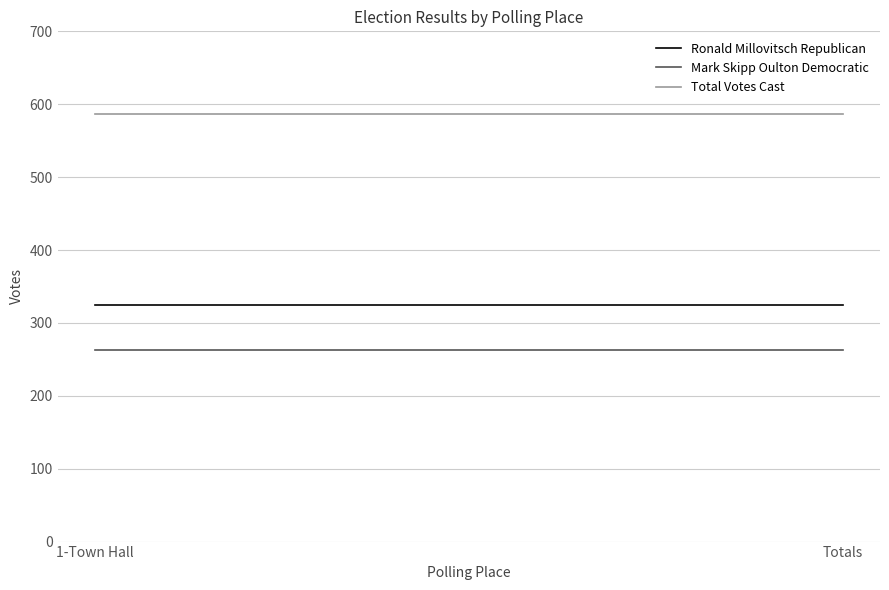

How many series are shown in this chart?

3